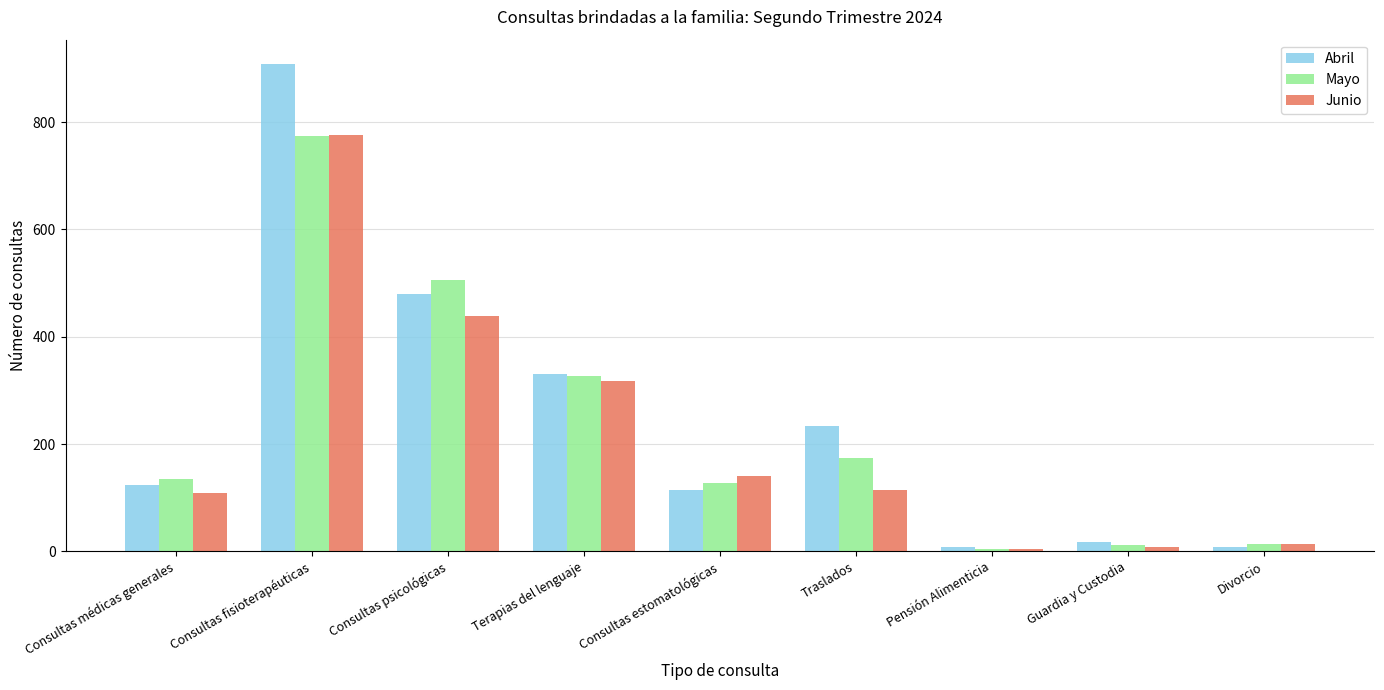

At which category is the sum across all series the highest?

Consultas fisioterapéuticas